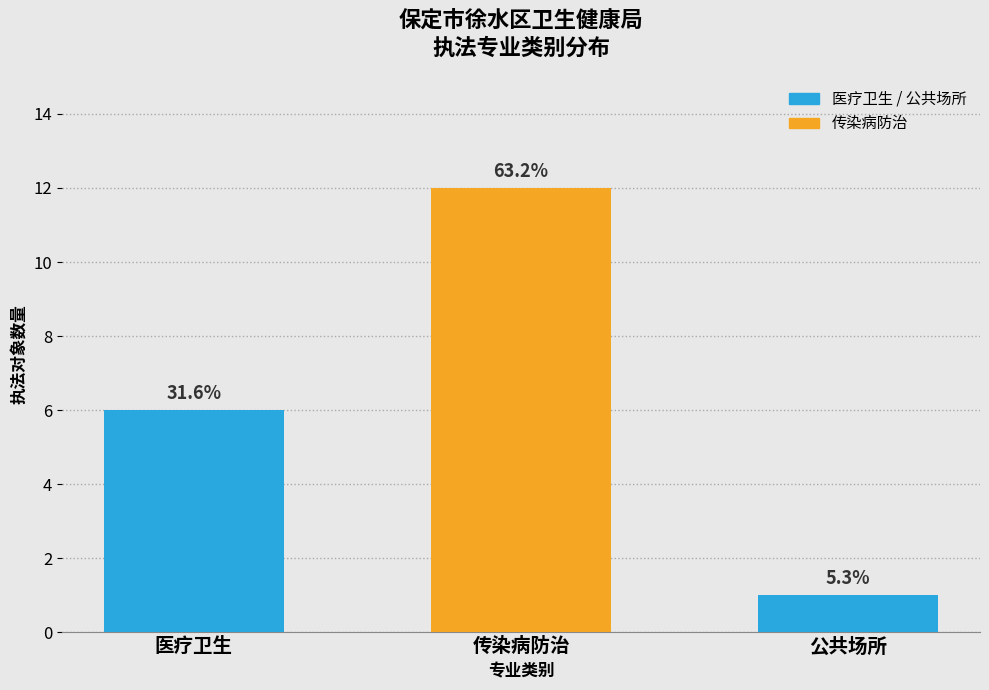

What is the average value?

6